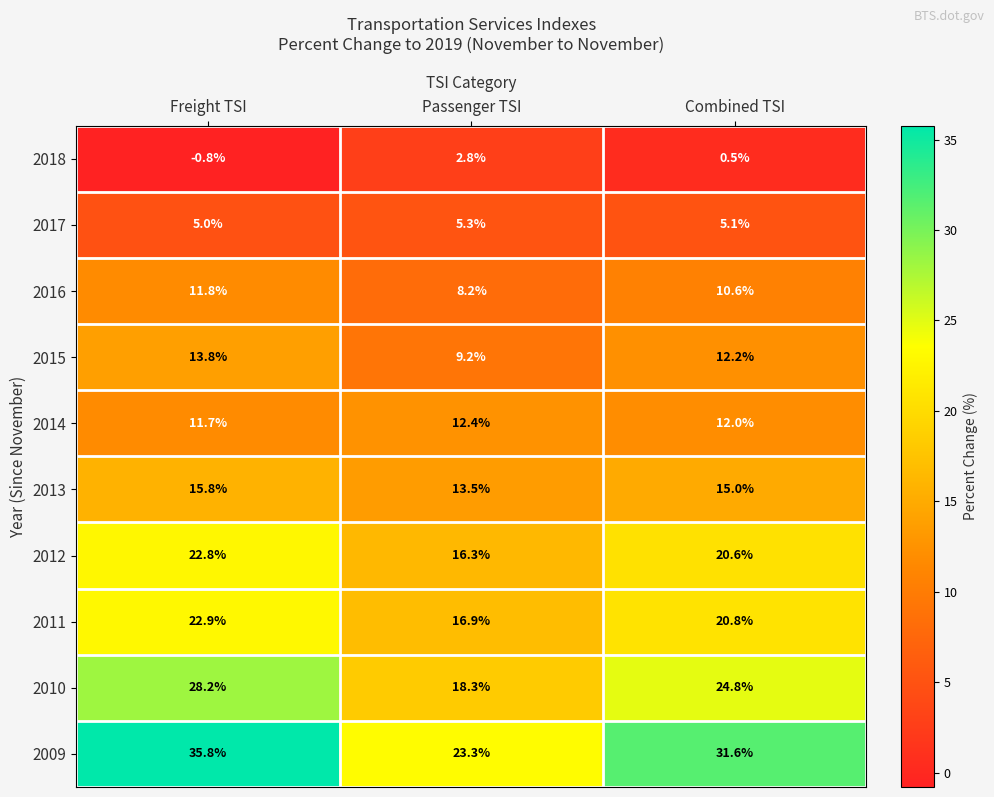

Reading left to right, transcribe all the data shown in this chart.

2018: -0.8	2.8	0.5
2017: 5.0	5.3	5.1
2016: 11.8	8.2	10.6
2015: 13.8	9.2	12.2
2014: 11.7	12.4	12.0
2013: 15.8	13.5	15.0
2012: 22.8	16.3	20.6
2011: 22.9	16.9	20.8
2010: 28.2	18.3	24.8
2009: 35.8	23.3	31.6